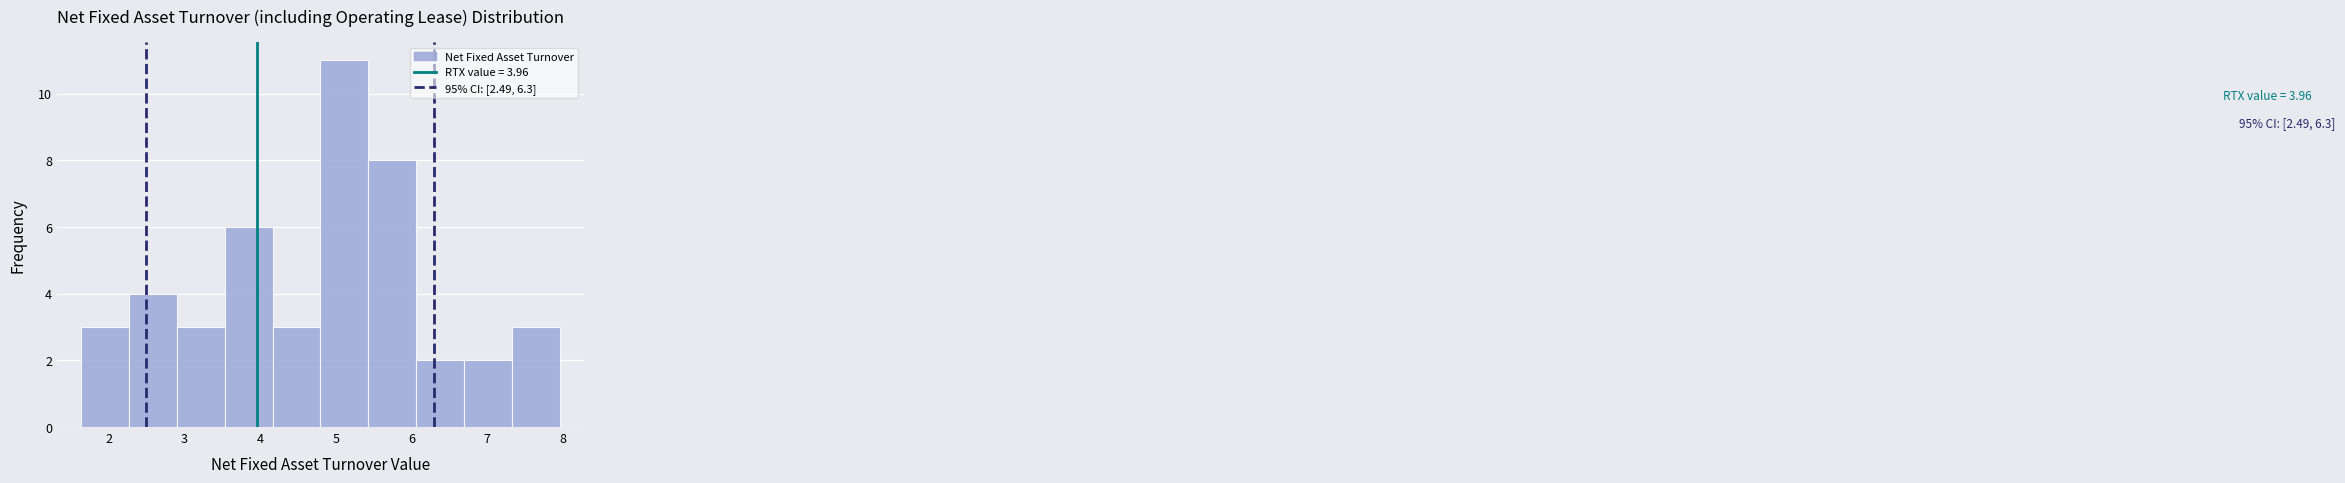

Which range on the x-axis has the tallest bar?

4.8 to 5.4